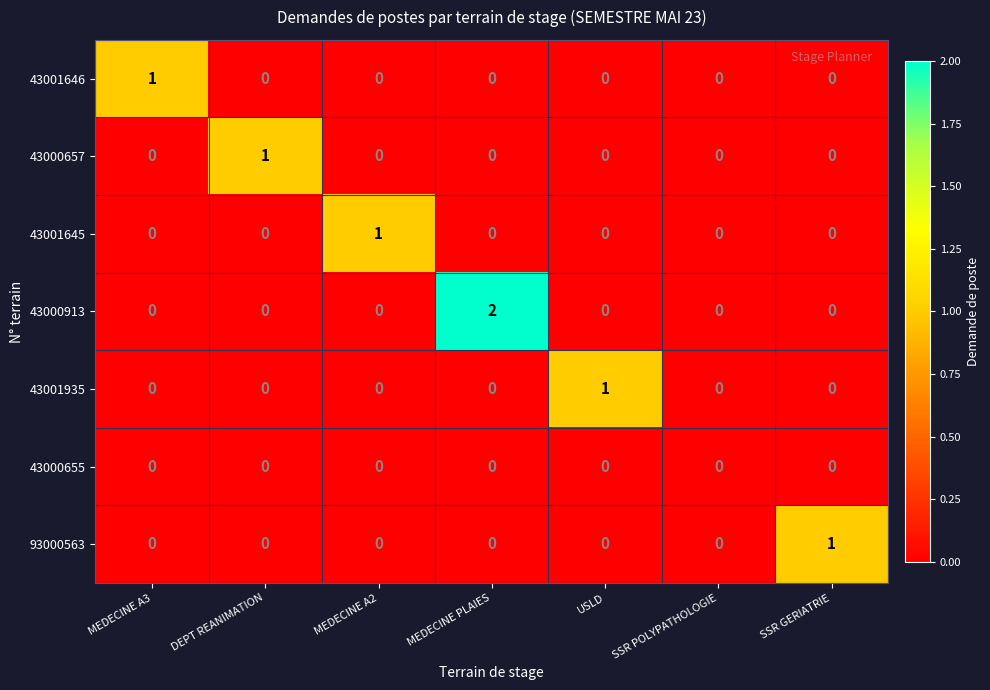

Which series has the largest range (max minus min)?

43000913